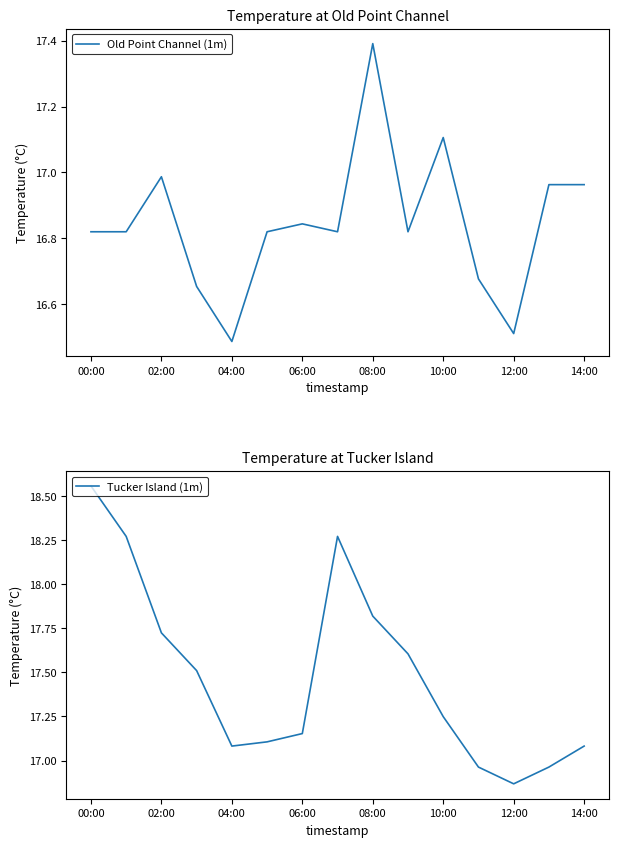

Which series has the widest spread of values?

Tucker Island (1m)